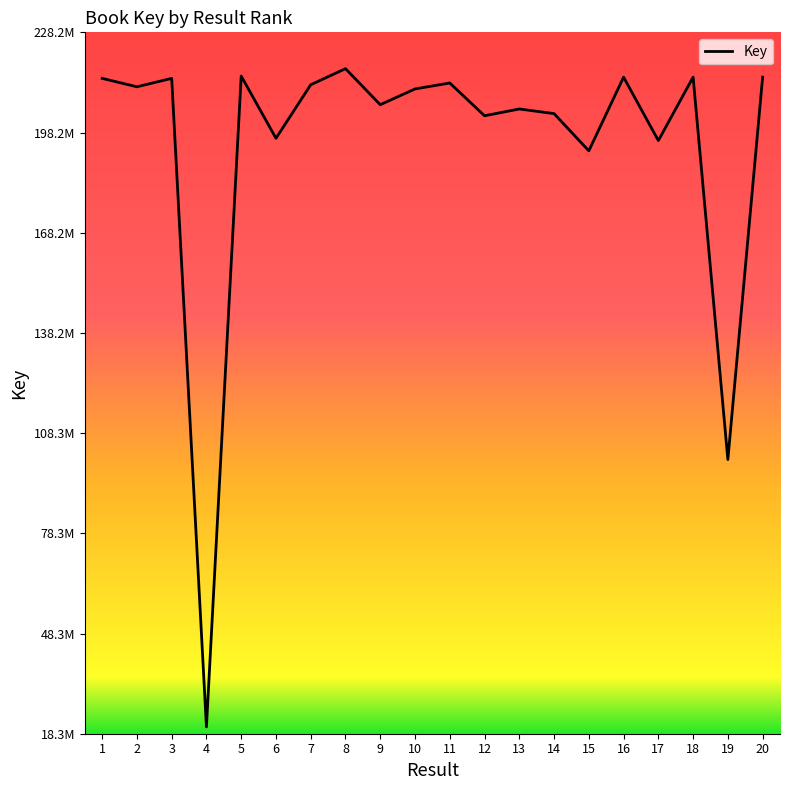

Is this an area chart (filled region under the line)?

No